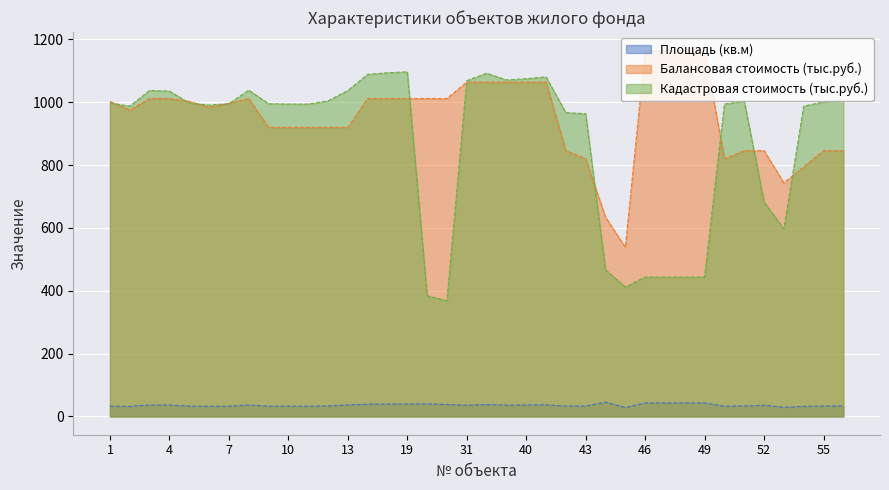

Reading left to right, extract all data points from this chart.

Площадь (кв.м): 1=32.7	2=31.8	3=36.4	4=36.2	5=32.7	6=32.1	7=32.5	8=36.5	9=32.5	10=32.4	11=32.4	12=33.3	13=36.6	15=38.9	17=39.4	19=39.7	20=39.9	23=38.0	31=35.8	38=38.0	39=36.0	40=36.4	41=36.9	42=33.1	43=32.8	44=45.5	45=28.3	46=42.9	47=42.9	48=42.9	49=42.9	50=32.4	51=33.2	52=35.5	53=29.0	54=31.8	55=33.0	56=33.5
Балансовая стоимость (тыс.руб.): 1=1002.7	2=975.1	3=1011.9	4=1011.9	5=1002.7	6=984.3	7=996.6	8=1011.9	9=919.9	10=919.9	11=919.9	12=919.9	13=919.9	15=1011.9	17=1011.9	19=1011.9	20=1011.9	23=1011.9	31=1064.0	38=1064.0	39=1064.0	40=1064.0	41=1064.0	42=845.9	43=820.3	44=634.4	45=538.3	46=1165.2	47=1165.2	48=1165.2	49=1165.2	50=820.3	51=845.9	52=845.9	53=743.4	54=794.6	55=845.9	56=845.9
Кадастровая стоимость (тыс.руб.): 1=997.7	2=987.6	3=1037.6	4=1035.5	5=997.7	6=991.0	7=995.4	8=1038.6	9=995.4	10=994.3	11=994.3	12=1004.3	13=1037.6	15=1088.7	17=1093.8	19=1096.9	20=384.1	23=368.3	31=1068.8	38=1092.4	39=1071.0	40=1075.0	41=1080.7	42=966.9	43=963.6	44=466.9	45=411.7	46=443.5	47=443.5	48=443.5	49=443.5	50=994.3	51=1003.2	52=682.8	53=596.8	54=987.6	55=1001.0	56=1006.5